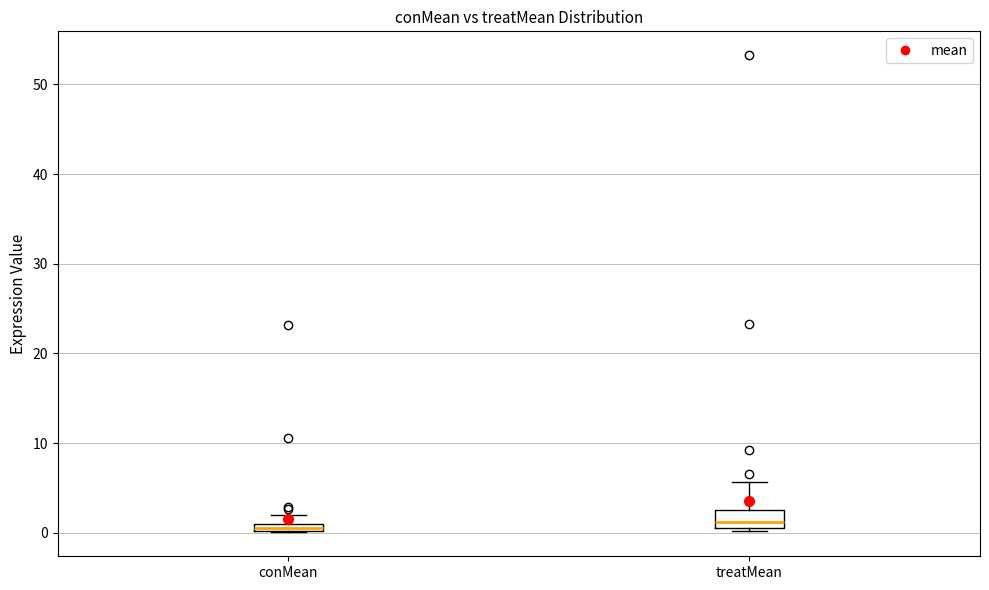

Comparing the boxes themselves (not the whiskers), which one is the tallest?

treatMean